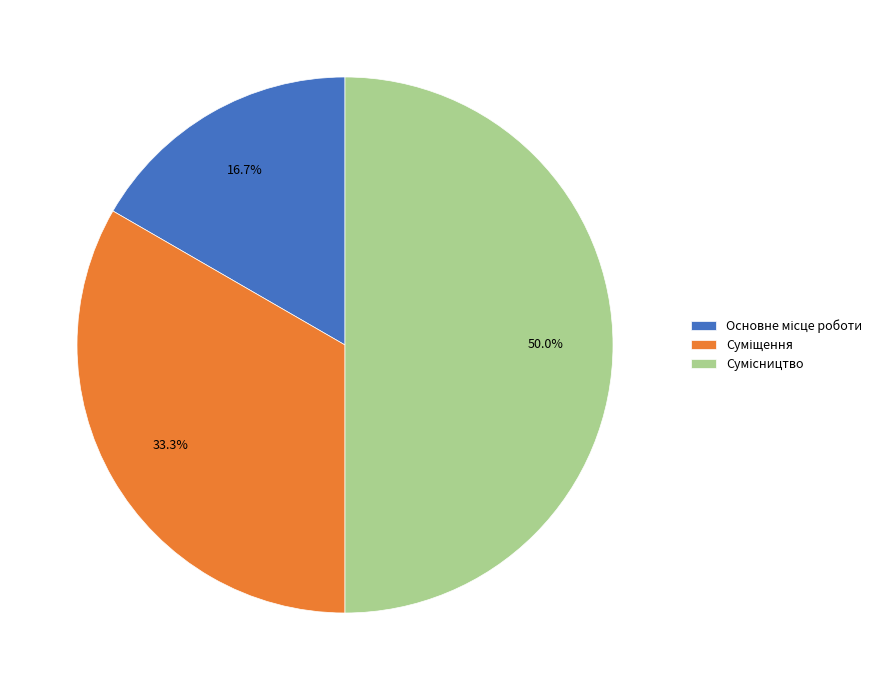

What portion of the pie excludes Основне місце роботи?

83.3%